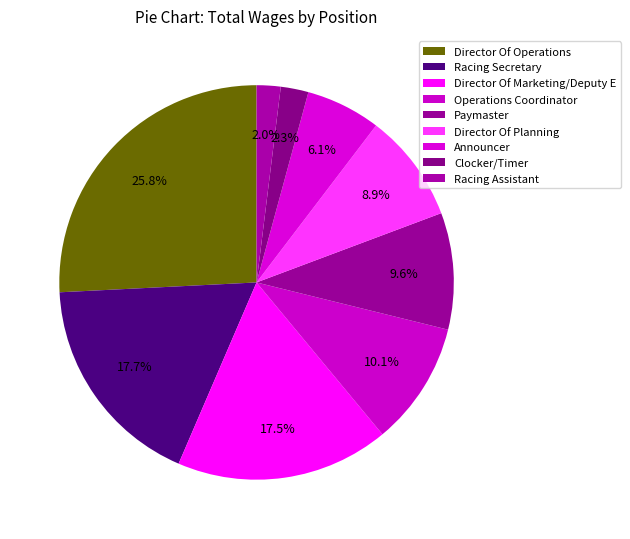

How many segments does this pie chart have?

9